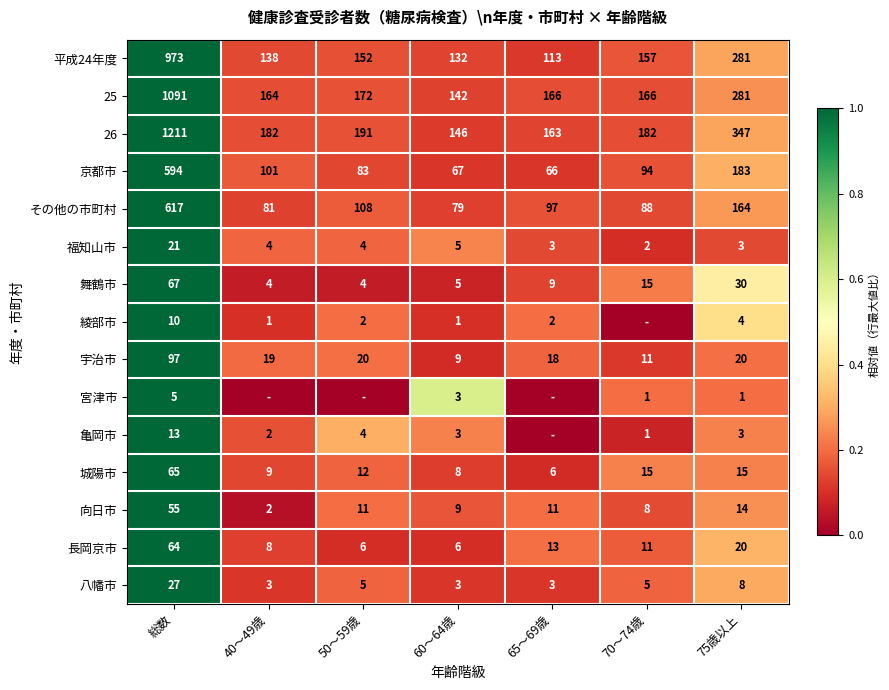

What value does the 25 series have at 60～64歳?

142